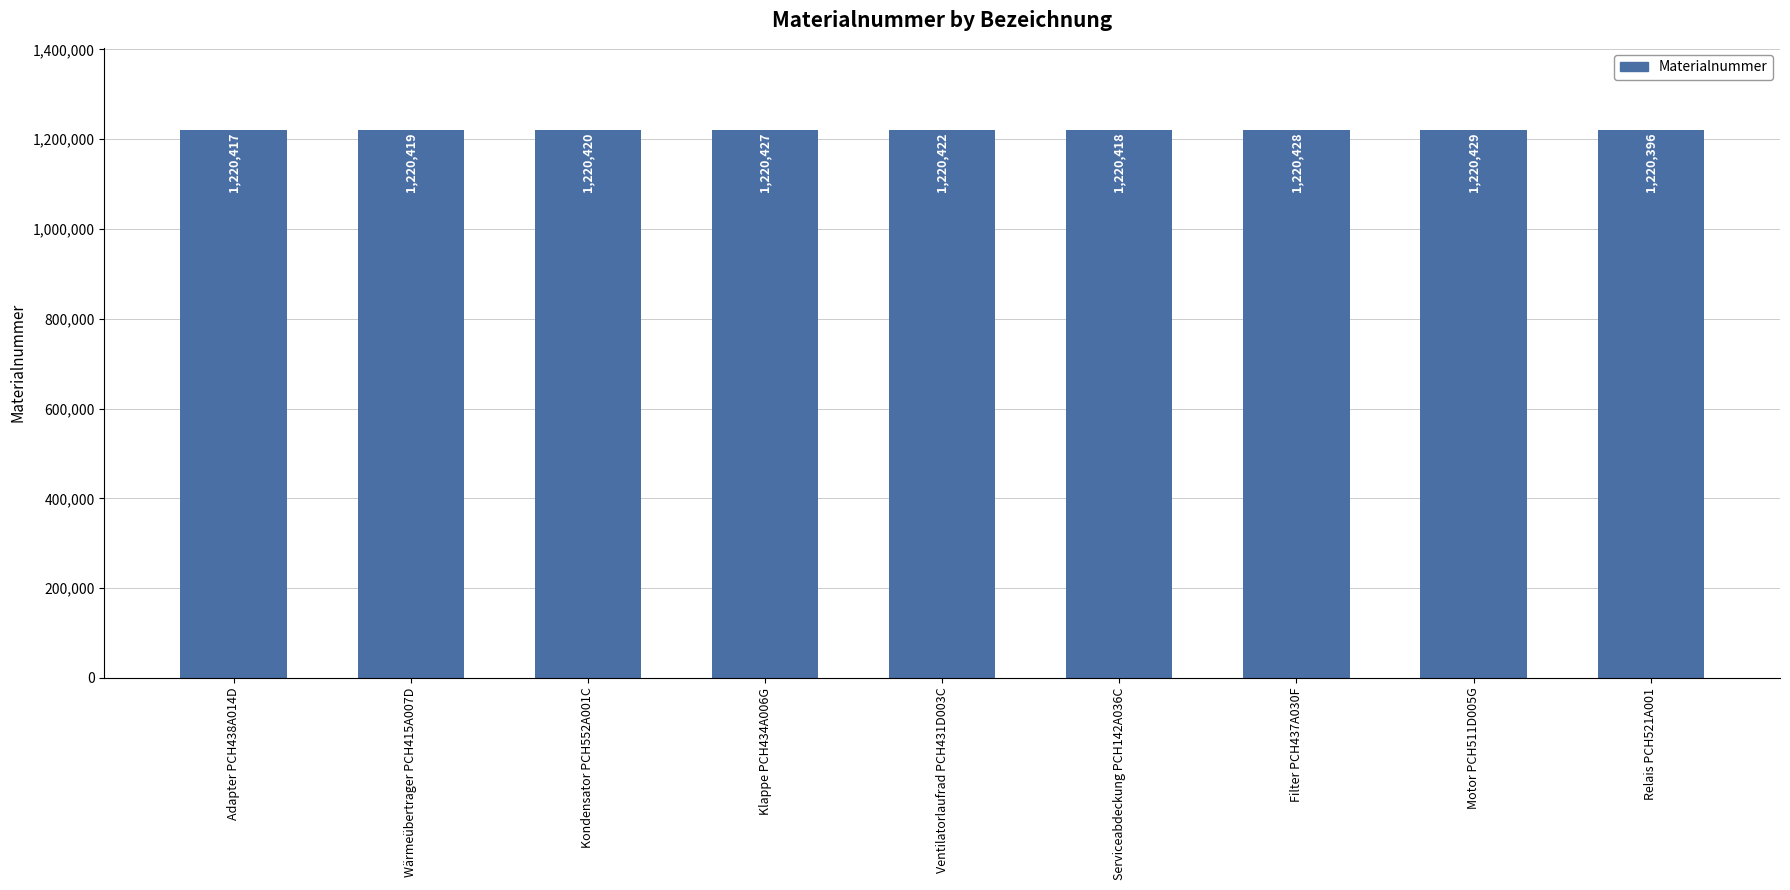

Reading left to right, what are all the values shown in this chart?

Adapter PCH438A014D=1220417	Wärmeübertrager PCH415A007D=1220419	Kondensator PCH552A001C=1220420	Klappe PCH434A006G=1220427	Ventilatorlaufrad PCH431D003C=1220422	Serviceabdeckung PCH142A036C=1220418	Filter PCH437A030F=1220428	Motor PCH511D005G=1220429	Relais PCH521A001=1220396